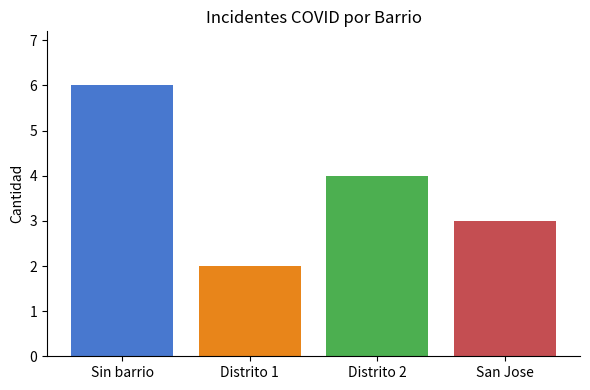

What is the maximum value shown in the chart?

6